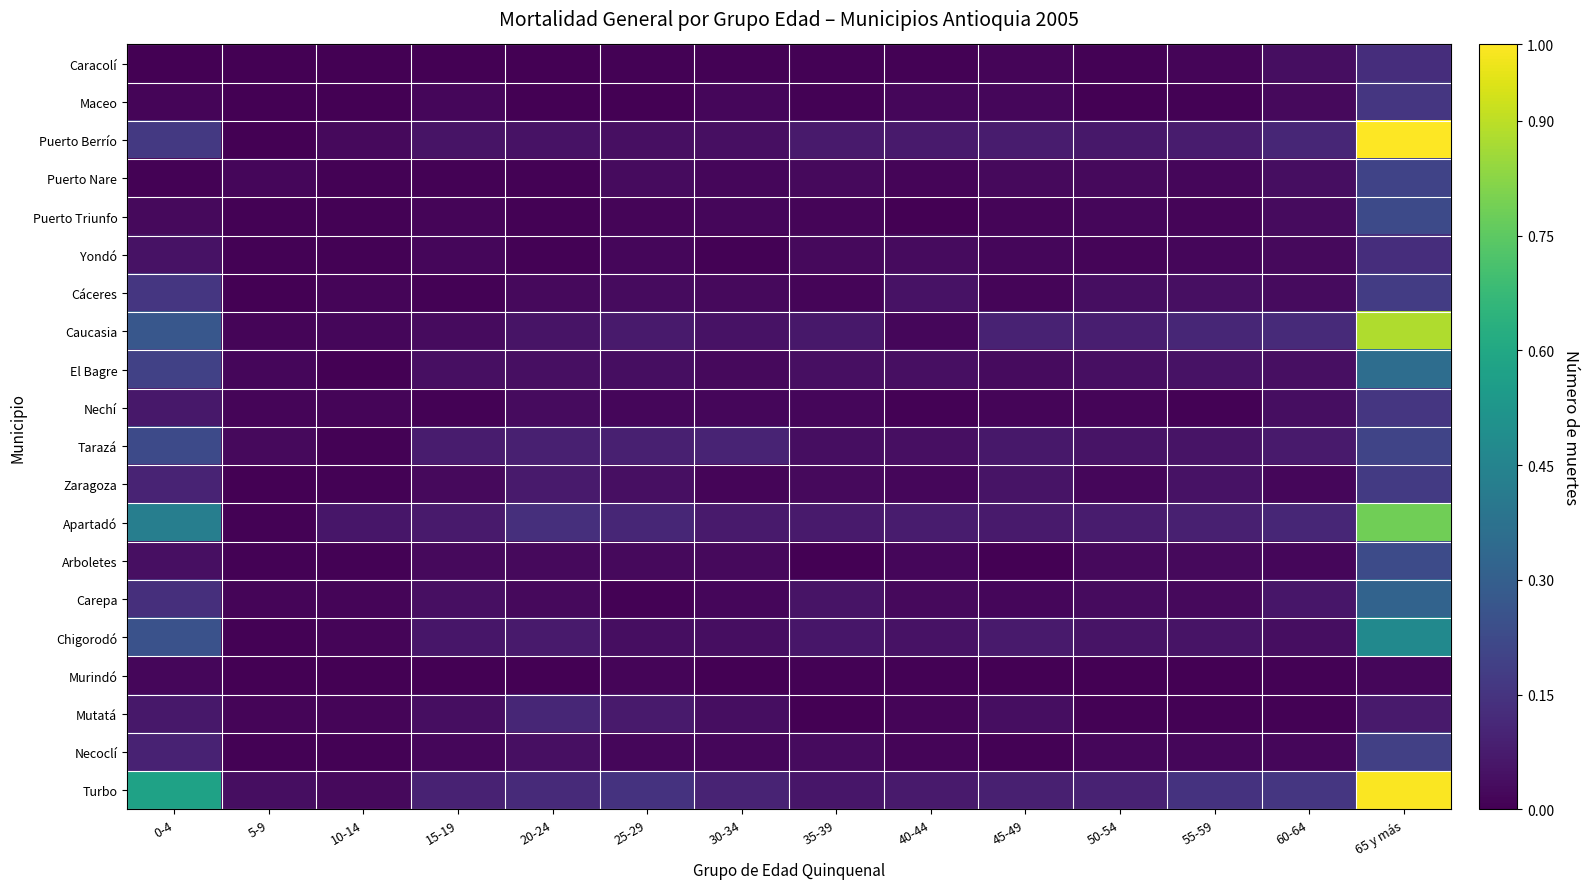

Rank the series at 45-49 from highest to lowest value.

Caucasia, Turbo, Puerto Berrío, Apartadó, Chigorodó, Tarazá, Zaragoza, Mutatá, El Bagre, Puerto Nare, Maceo, Yondó, Carepa, Caracolí, Puerto Triunfo, Cáceres, Nechí, Necoclí, Arboletes, Murindó